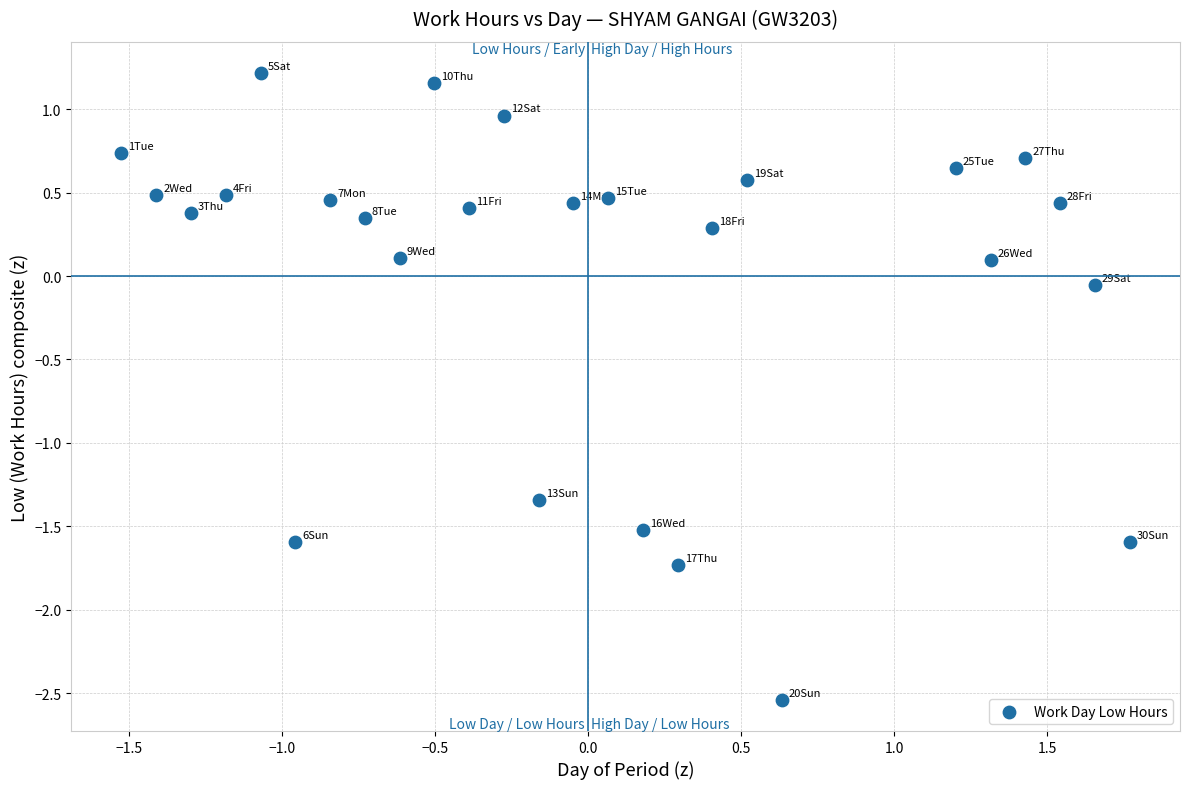

What is the range of X values (max minus min)?

3.3